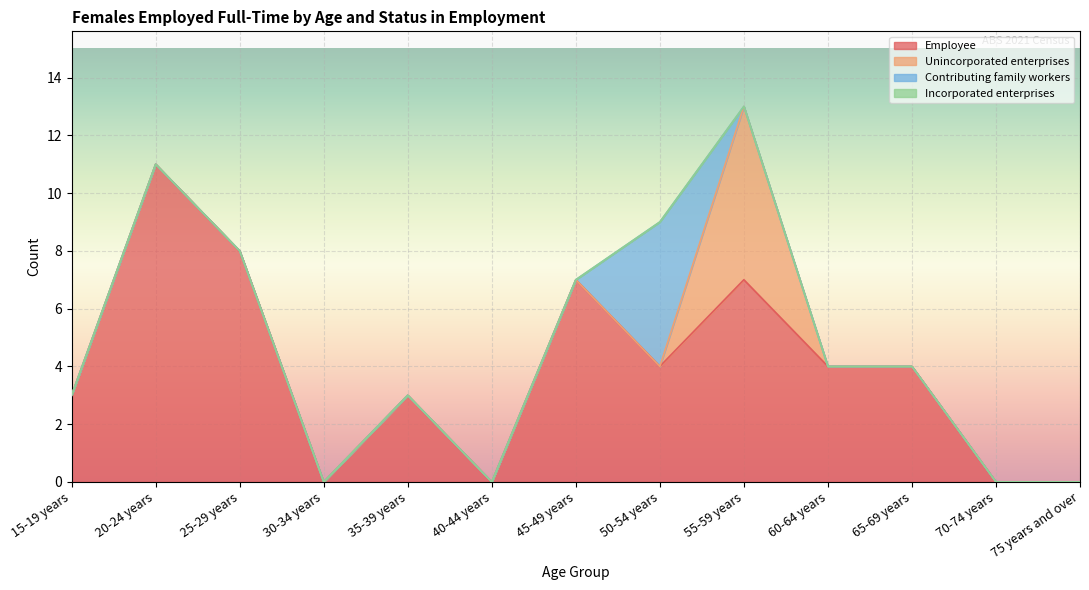

Count the Unincorporated enterprises values in the range 0 to 1.

12